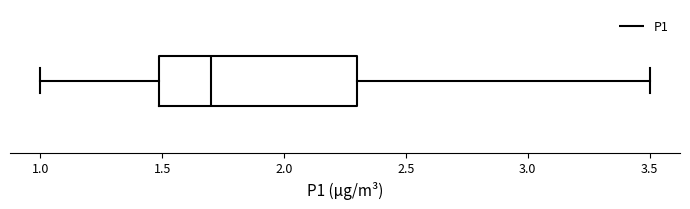

Read this box plot against the x-axis: the position of the median line, the range covered by the box, and the ends of both whiskers. The values are not printed on the chart, so give them approximately, as read against the axis.

median 1.7, box 1.5 to 2.3, whiskers 1.0 to 3.5